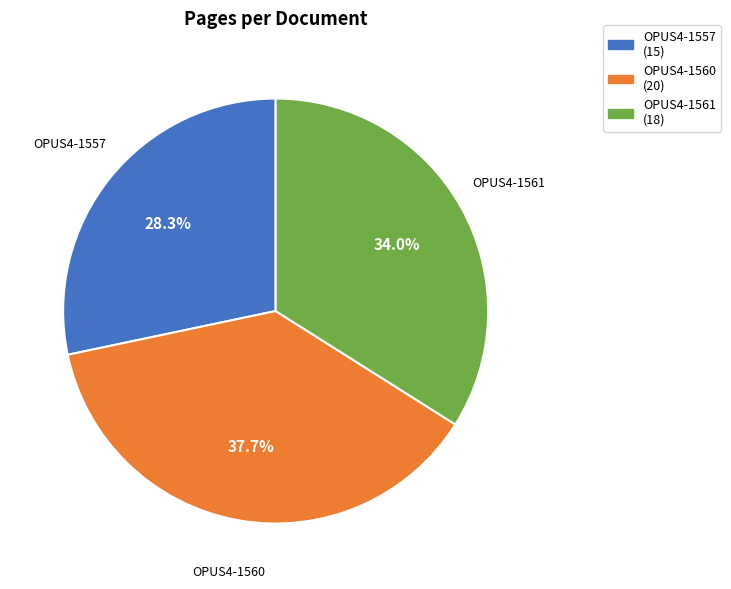

What is the total percentage of OPUS4-1560 and OPUS4-1561?

71.7%